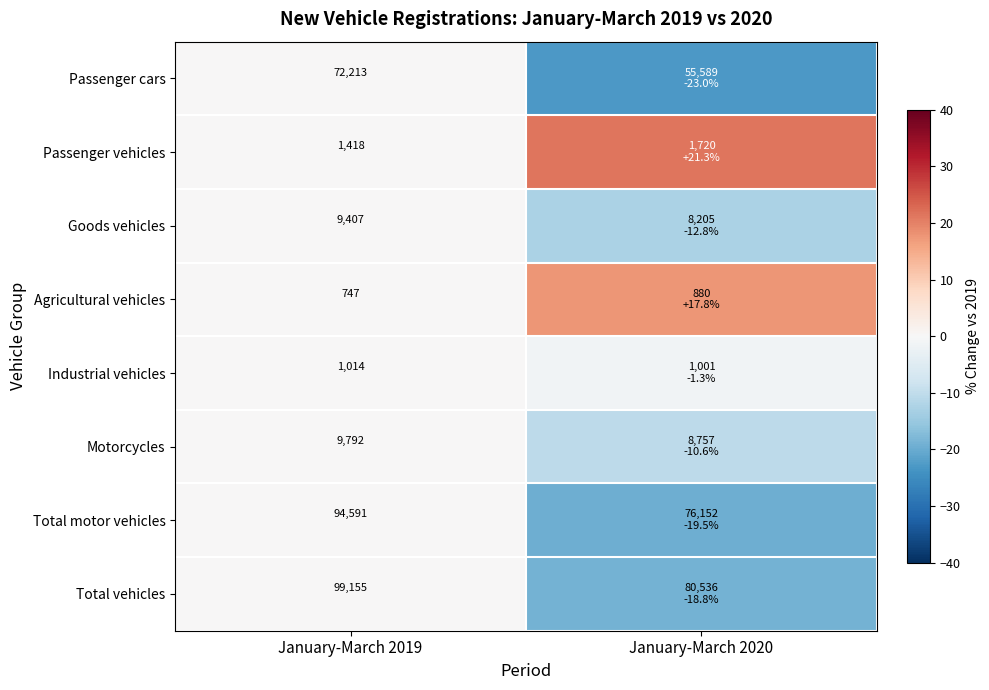

At January-March 2019, list the series in order from smallest to largest.

Agricultural vehicles, Industrial vehicles, Passenger vehicles, Goods vehicles, Motorcycles, Passenger cars, Total motor vehicles, Total vehicles